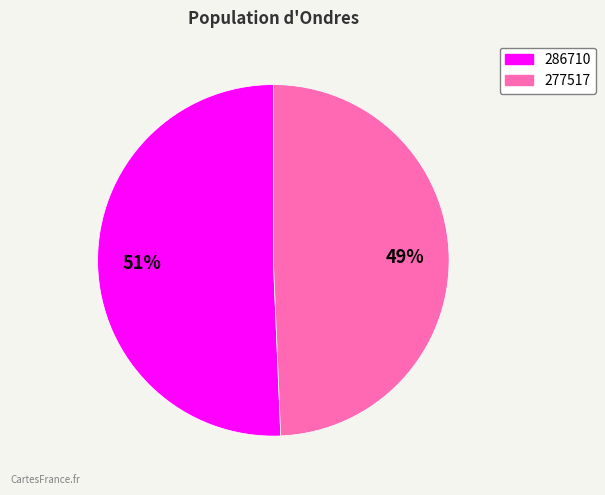

What is the ratio of the value at 286710 to the value at 277517?

1.0